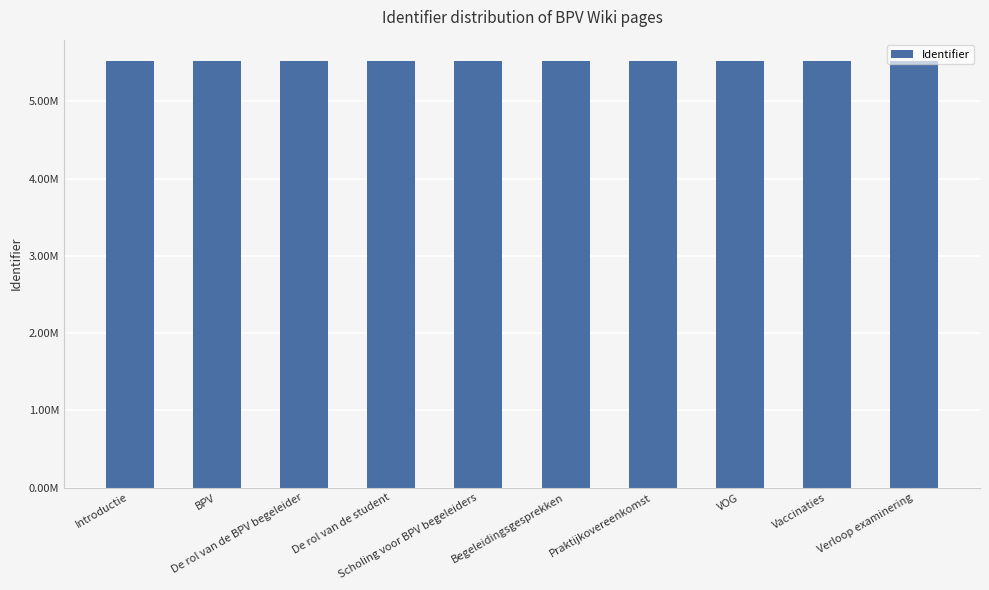

Does the chart contain stacked bars?

No